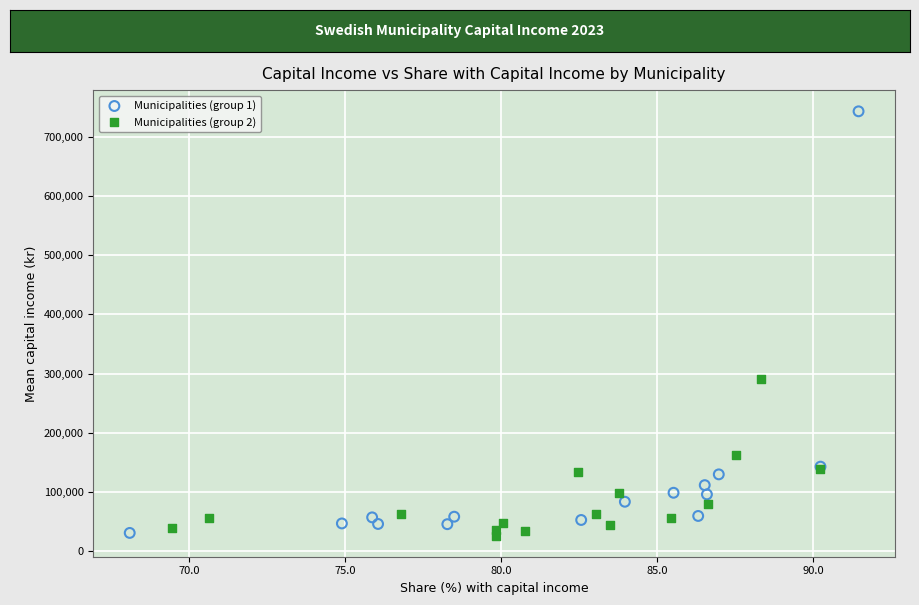

Which series has the widest spread of Y values?

Municipalities (group 1)